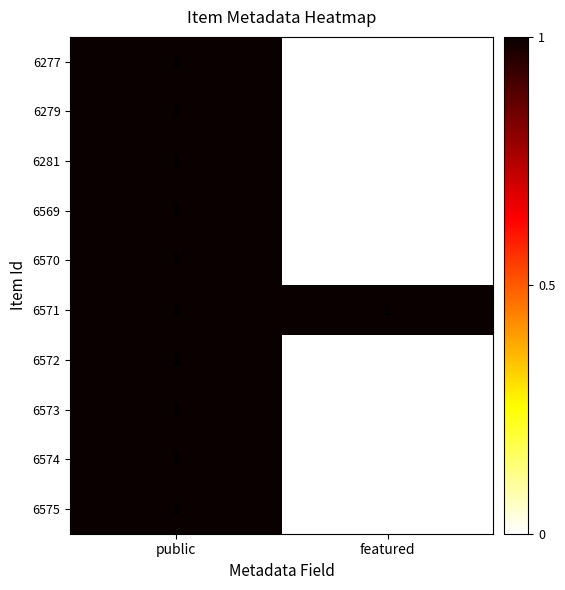

What is the total value across all series at featured?

1